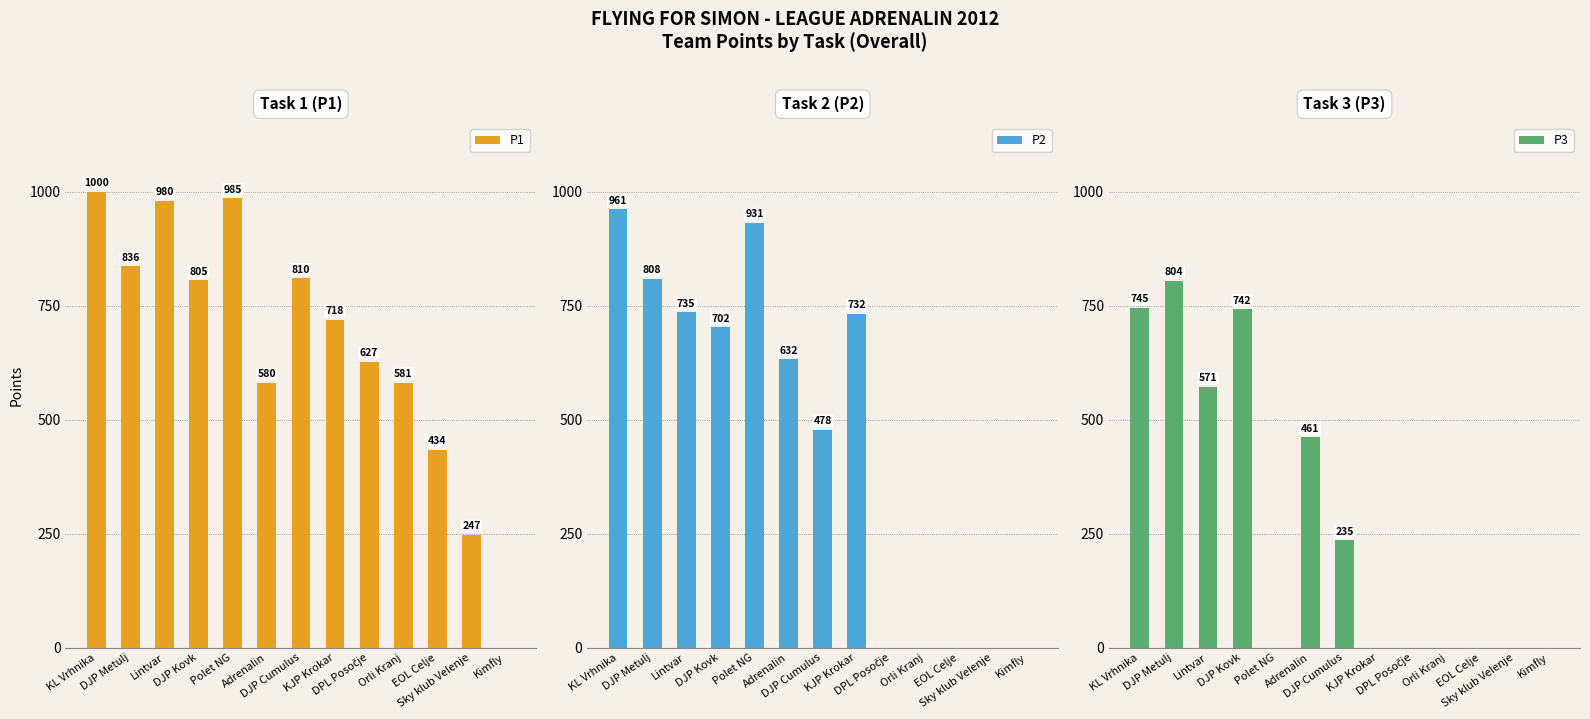

Reading left to right, extract all data points from this chart.

P1: KL Vrhnika=1000	DJP Metulj=836	Lintvar=980	DJP Kovk=805	Polet NG=985	Adrenalin=580	DJP Cumulus=810	KJP Krokar=718	DPL Posočje=627	Orli Kranj=581	EOL Celje=434	Sky klub Velenje=247	Kimfly=0
P2: KL Vrhnika=961	DJP Metulj=808	Lintvar=735	DJP Kovk=702	Polet NG=931	Adrenalin=632	DJP Cumulus=478	KJP Krokar=732	DPL Posočje=0	Orli Kranj=0	EOL Celje=0	Sky klub Velenje=0	Kimfly=0
P3: KL Vrhnika=745	DJP Metulj=804	Lintvar=571	DJP Kovk=742	Polet NG=0	Adrenalin=461	DJP Cumulus=235	KJP Krokar=0	DPL Posočje=0	Orli Kranj=0	EOL Celje=0	Sky klub Velenje=0	Kimfly=0